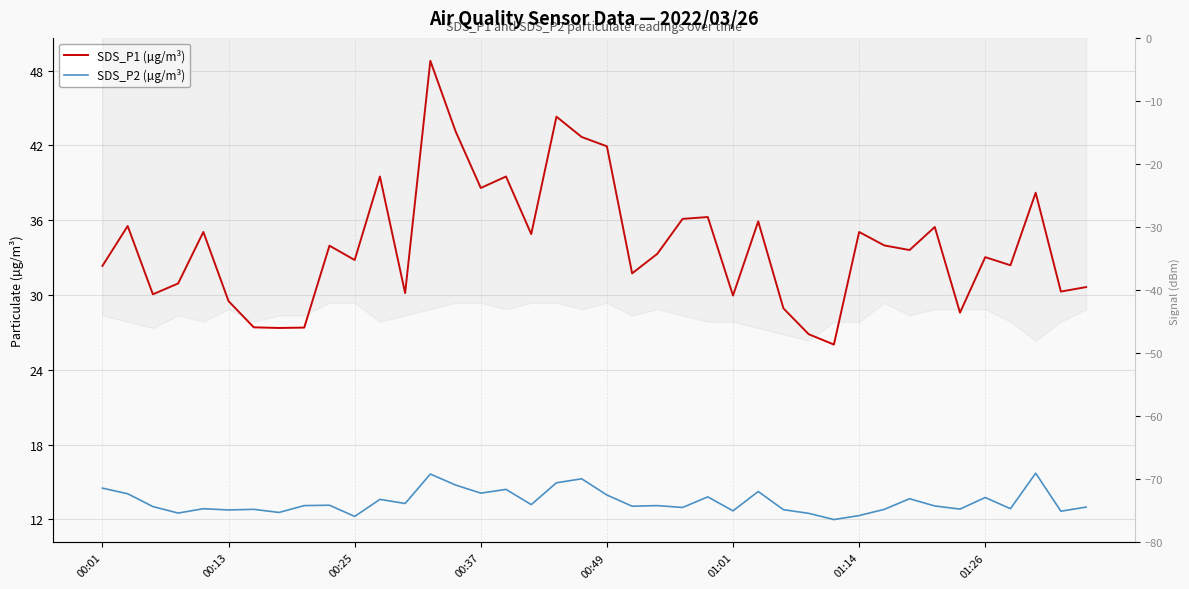

What is the difference between the maximum and minimum values in the SDS_P2 (µg/m³) series?

3.7